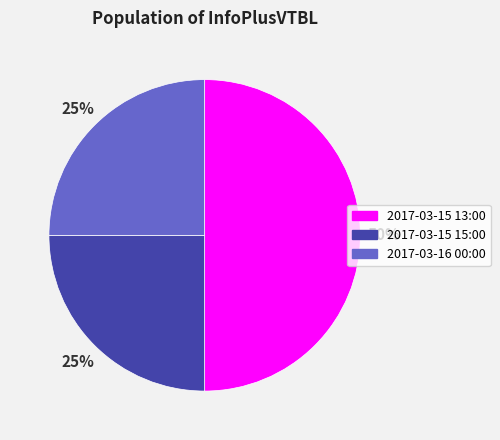

Is the sum of 2017-03-15 15:00 and 2017-03-15 13:00 greater than half?

Yes